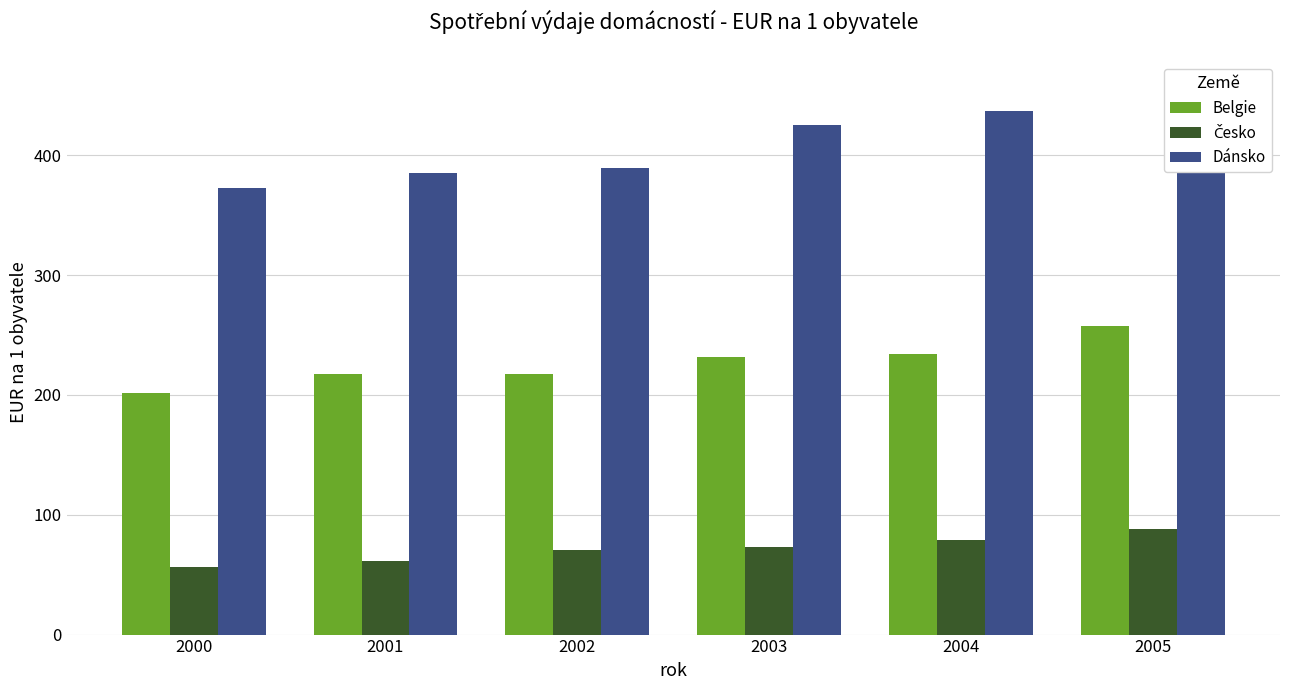

What is the value of the Dánsko bar at the 1st from the left?

372.4